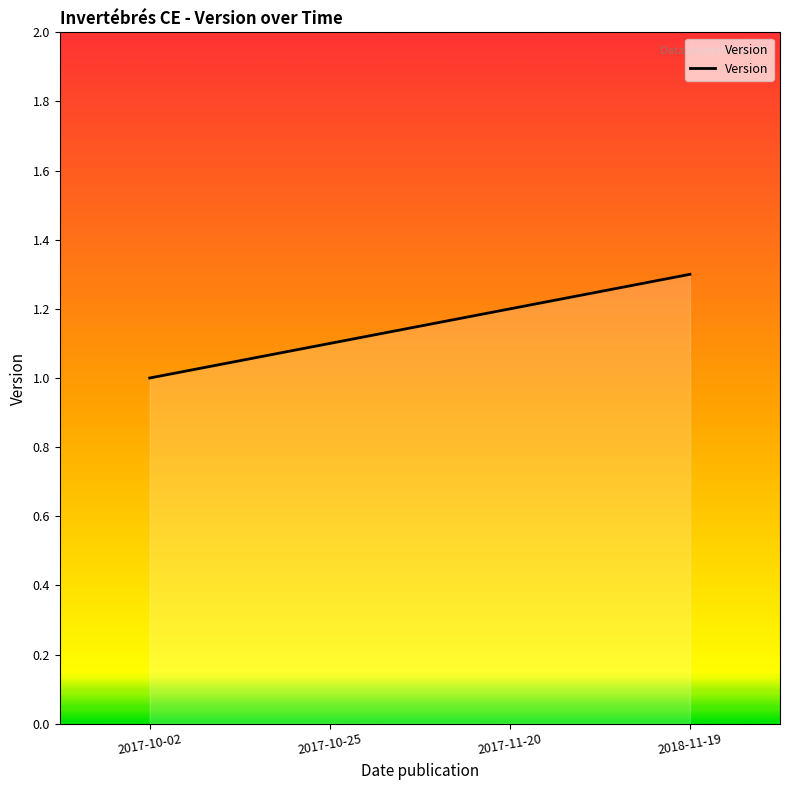

What position from the left is 2017-10-02?

1